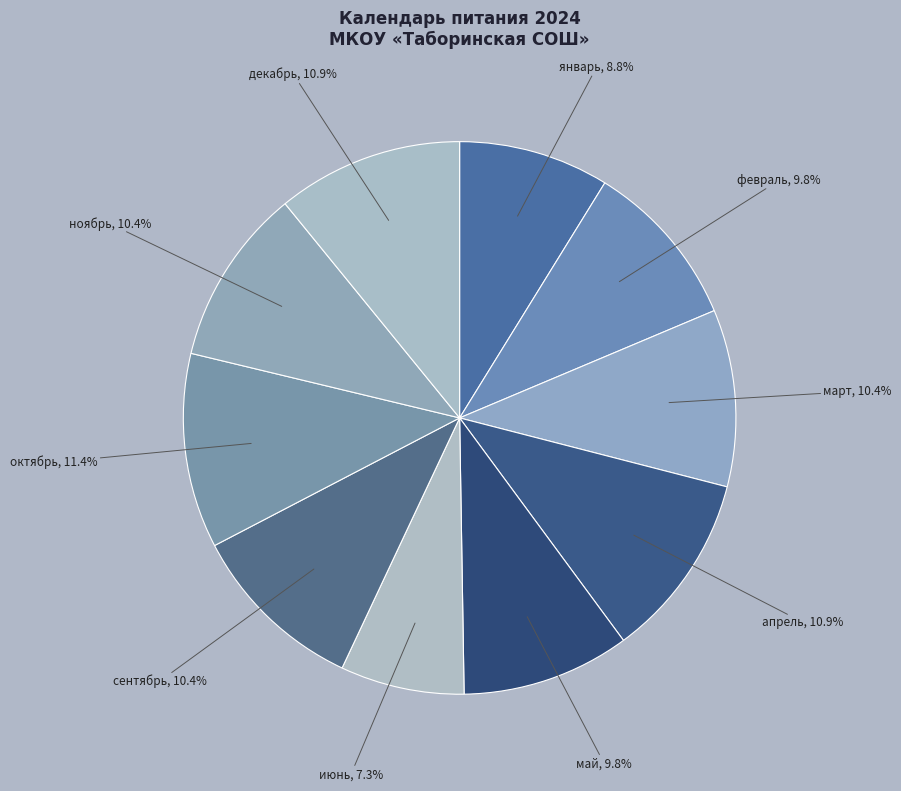

Is it true that январь is 2% of the pie?

False